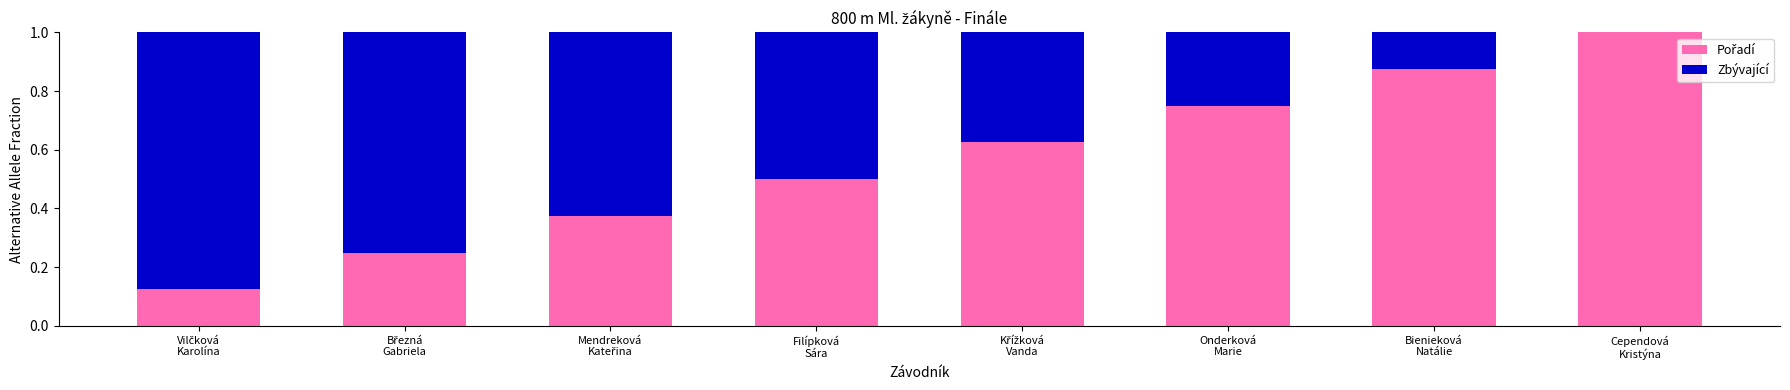

Are the bars horizontal?

No